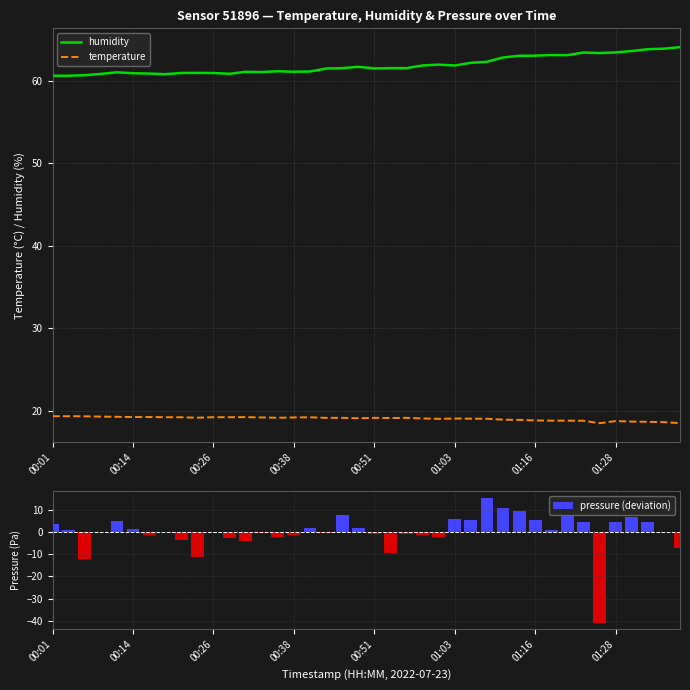

True or false: humidity and temperature cross at least once.

False